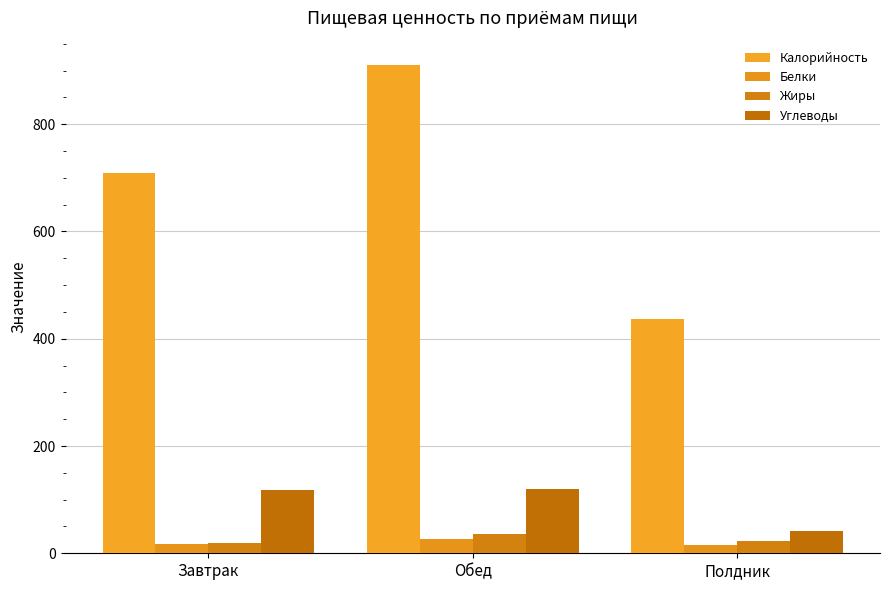

What is the difference between the maximum and minimum values in the Жиры series?

17.5